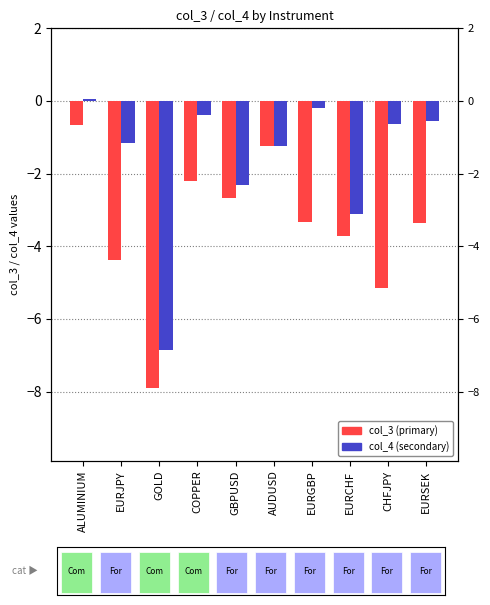

Which category has the highest value in the col_3 series?

ALUMINIUM